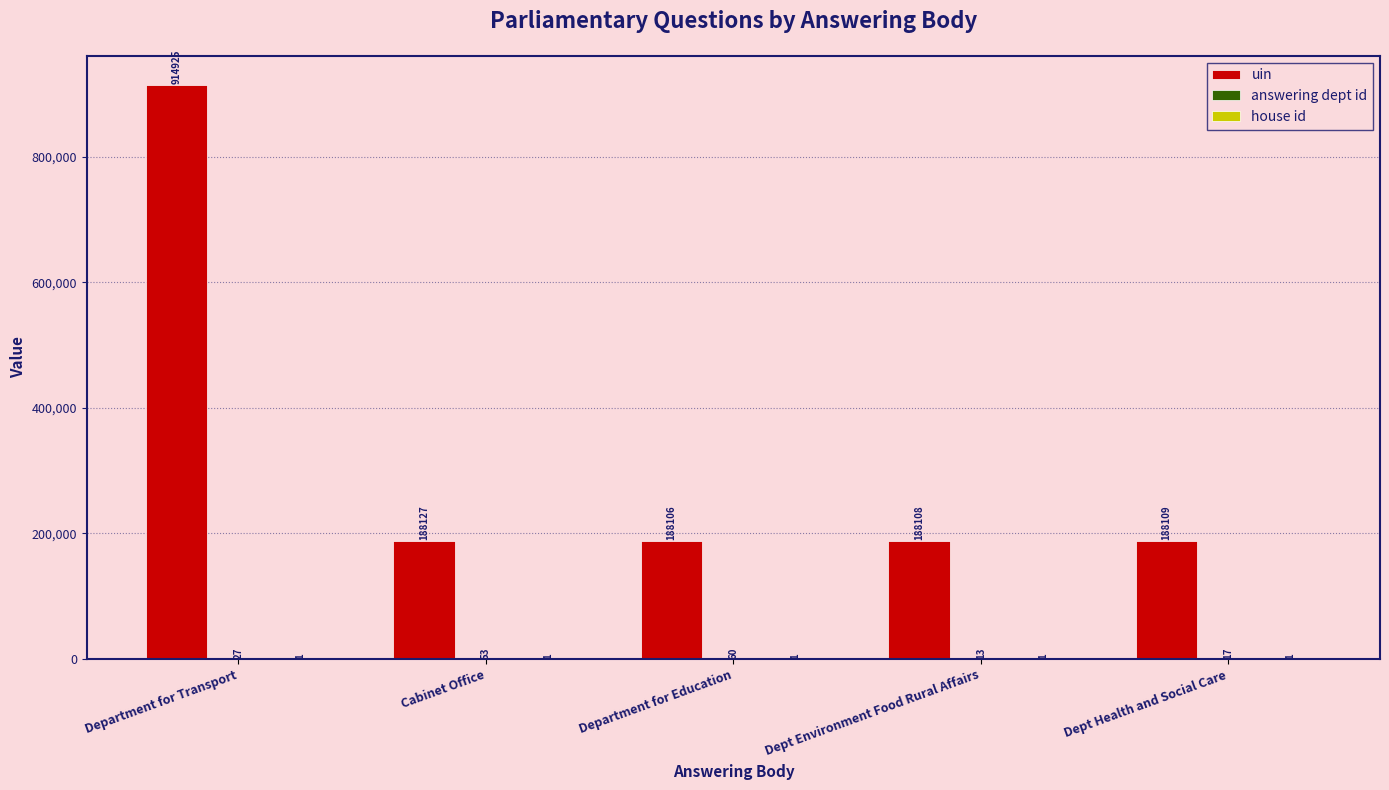

How many groups of bars are there?

5